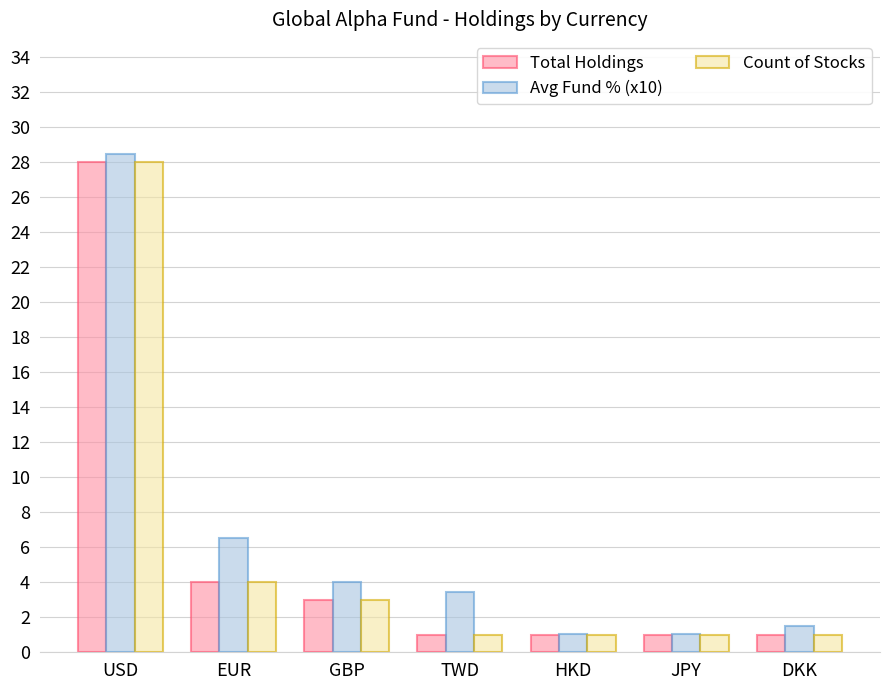

The value of Total Holdings at TWD is 1.0. True or false?

True